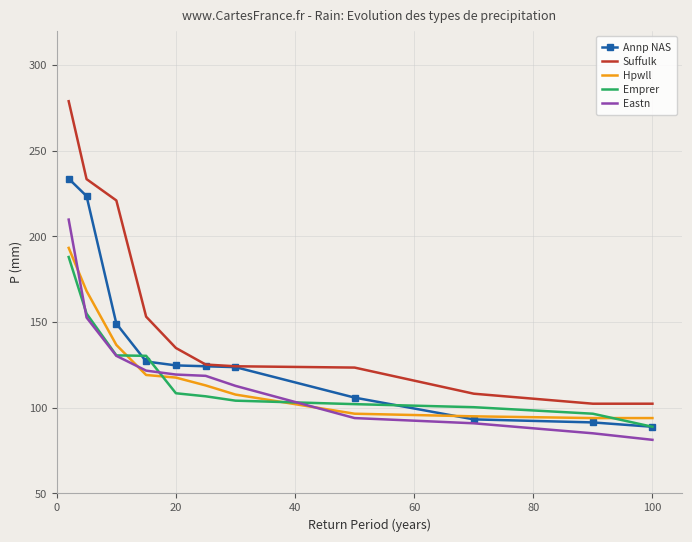

How many values in the Eastn series are below 118?

5